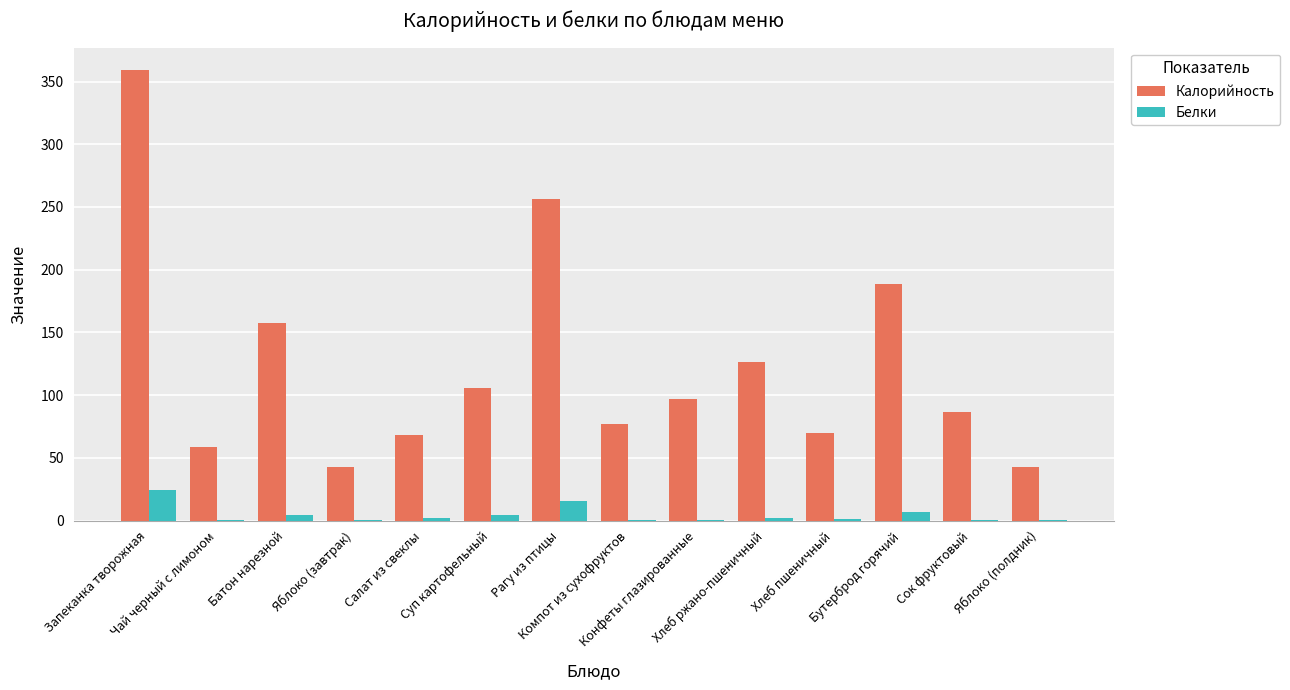

At which label does Белки reach its peak?

Запеканка творожная